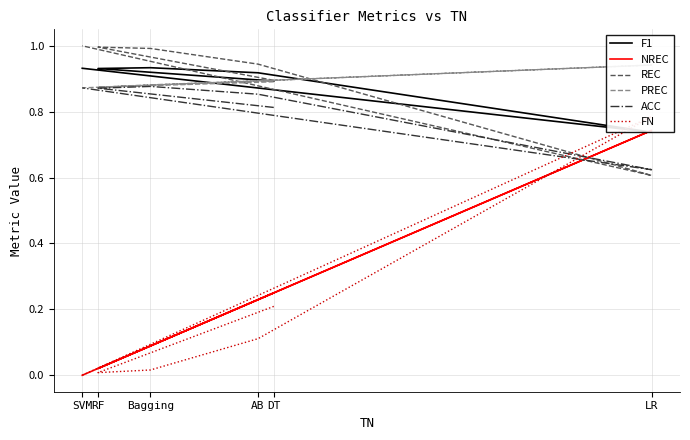

Reading left to right, transcribe all the data shown in this chart.

F1: DT=0.9	RF=0.9	Bagging=0.9	AB=0.9	LR=0.7	SVM=0.9
NREC: DT=0.2	RF=0.0	Bagging=0.1	AB=0.2	LR=0.7	SVM=0.0
REC: DT=0.9	RF=1.0	Bagging=1.0	AB=0.9	LR=0.6	SVM=1.0
PREC: DT=0.9	RF=0.9	Bagging=0.9	AB=0.9	LR=0.9	SVM=0.9
ACC: DT=0.8	RF=0.9	Bagging=0.9	AB=0.9	LR=0.6	SVM=0.9
FN: DT=0.2	RF=0.0	Bagging=0.0	AB=0.1	LR=0.8	SVM=0.0